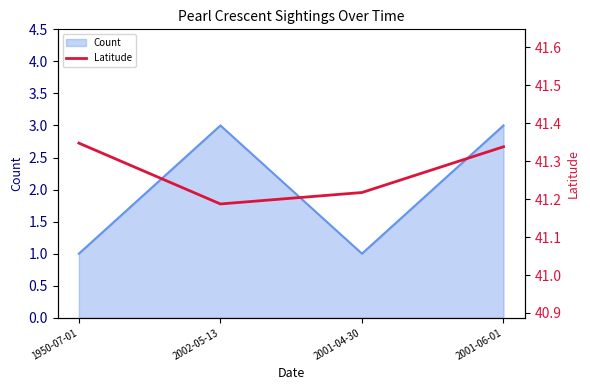

List the labels in order of value, largest first.

1950-07-01, 2001-06-01, 2001-04-30, 2002-05-13